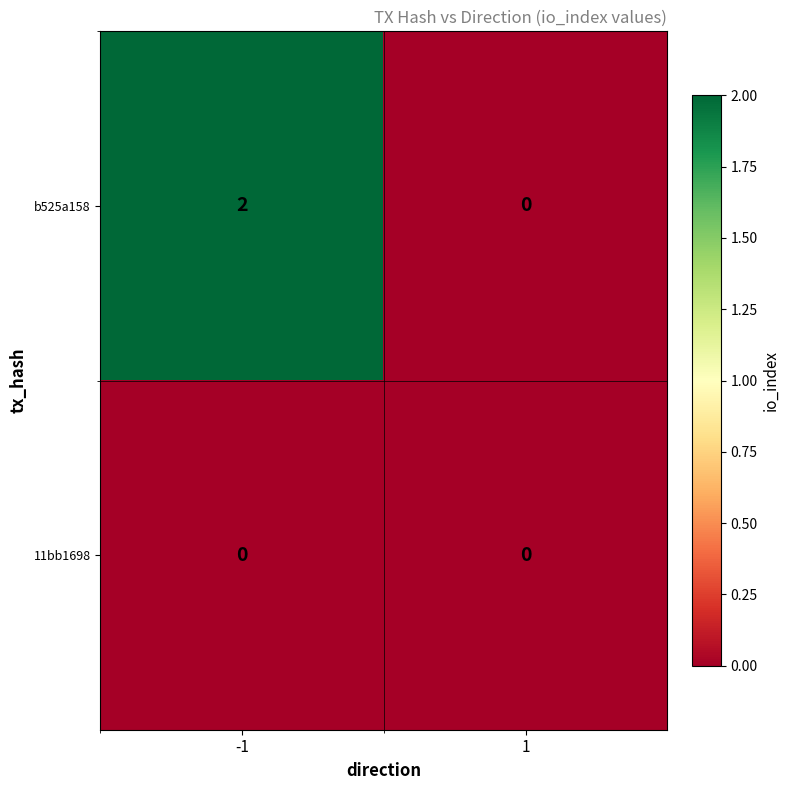

Reading left to right, extract all data points from this chart.

b525a158: -1=2	1=0
11bb1698: -1=0	1=0